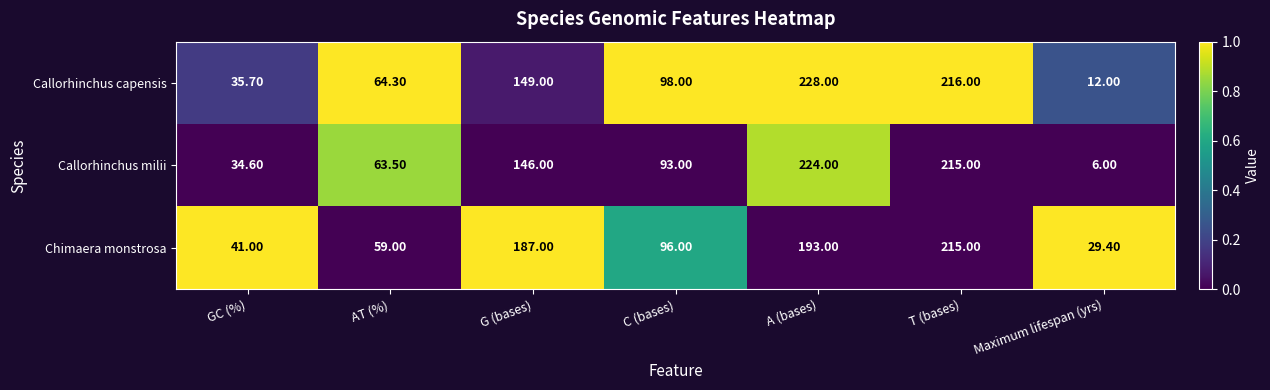

Rank the series by their maximum value, from highest to lowest.

Callorhinchus capensis, Callorhinchus milii, Chimaera monstrosa